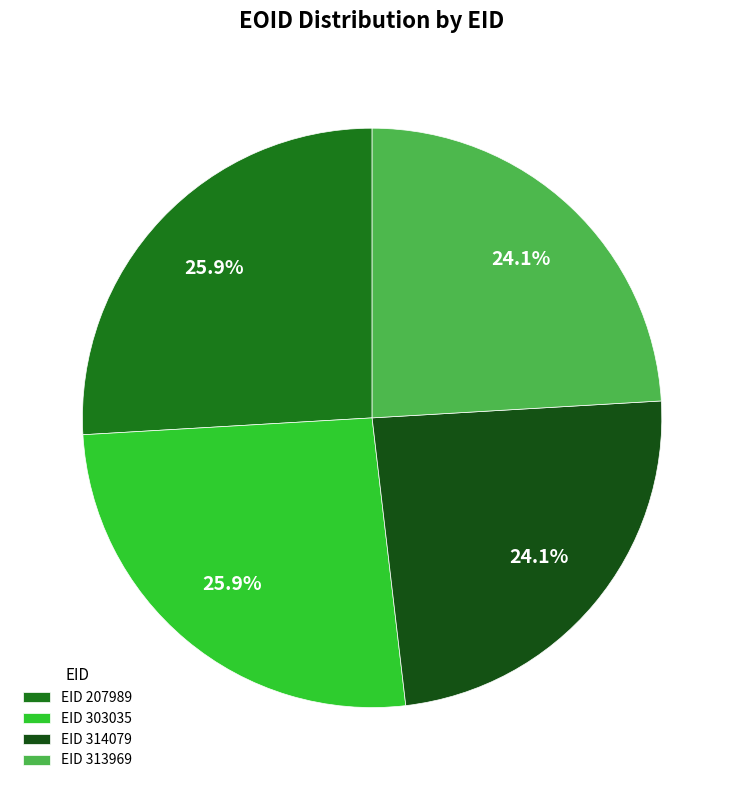

How many slices are in this pie chart?

4